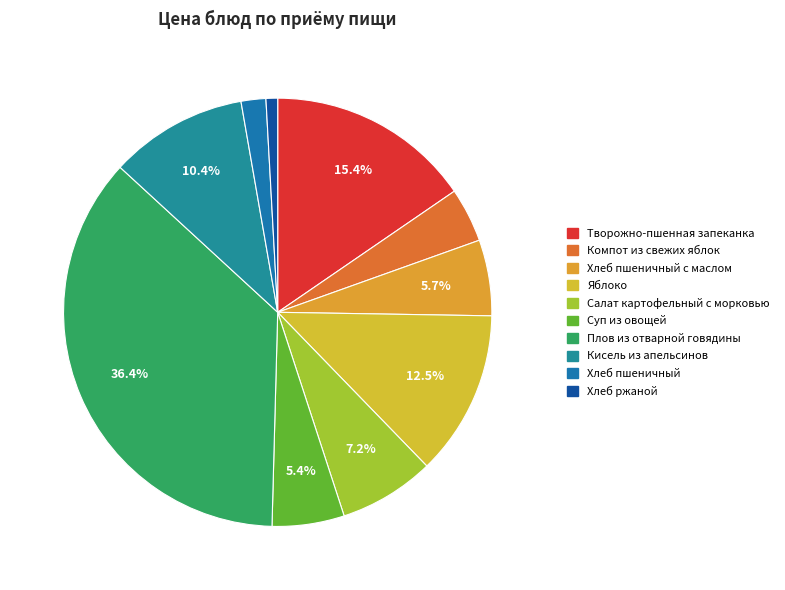

How many segments does this pie chart have?

10